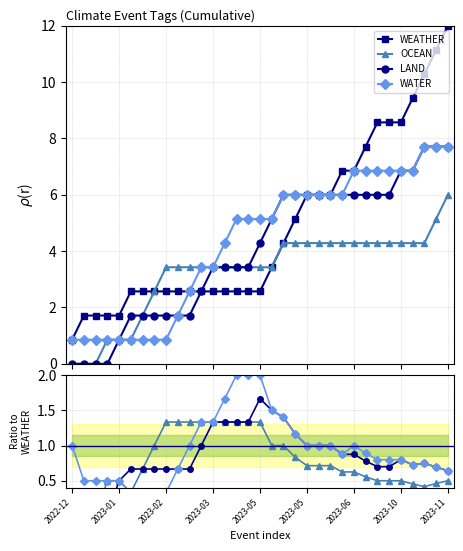

Between 25 and 21, which is larger?

25